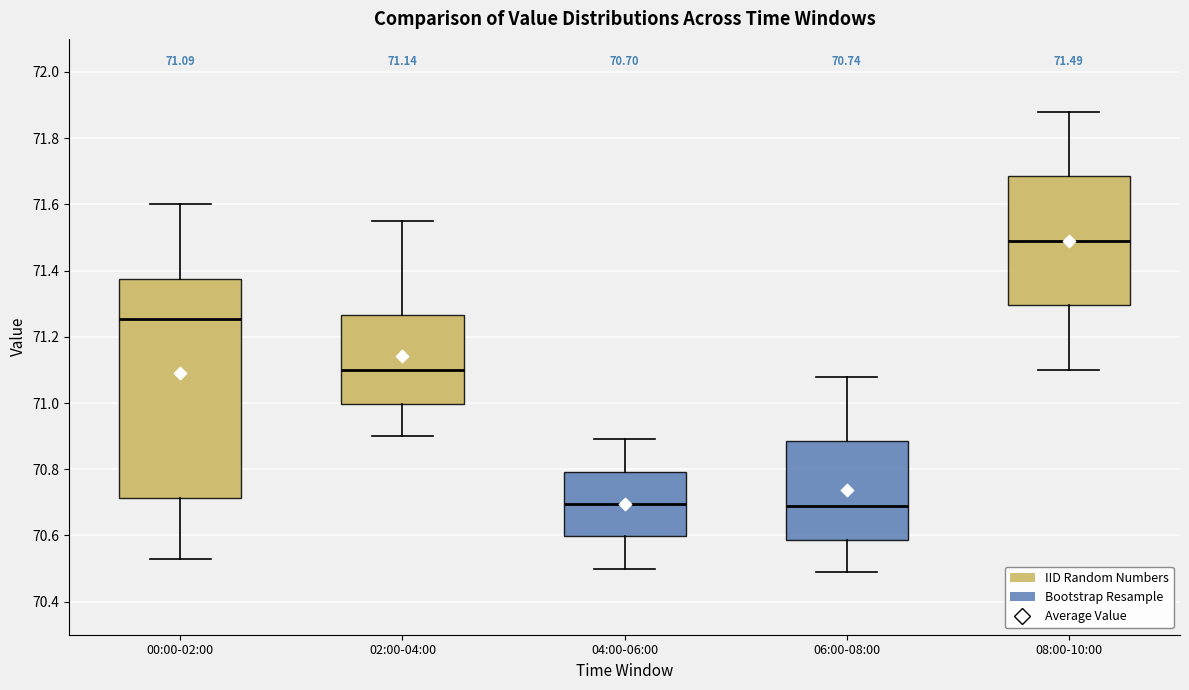

Which box's median line is the highest?

08:00-10:00